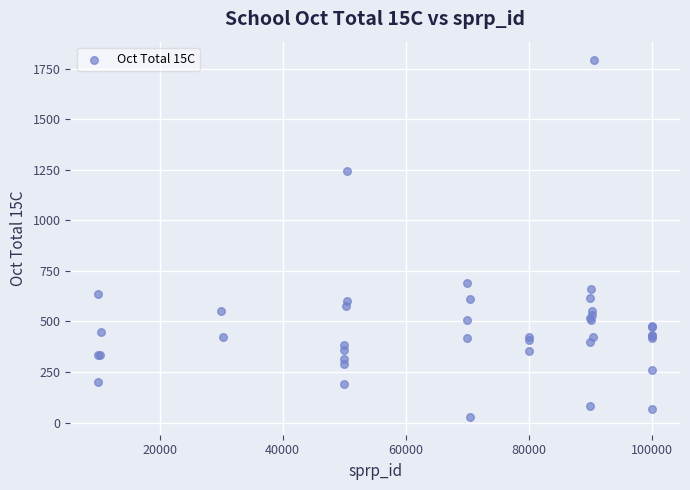

What Y value in the scatter plot is closest to 912?

690